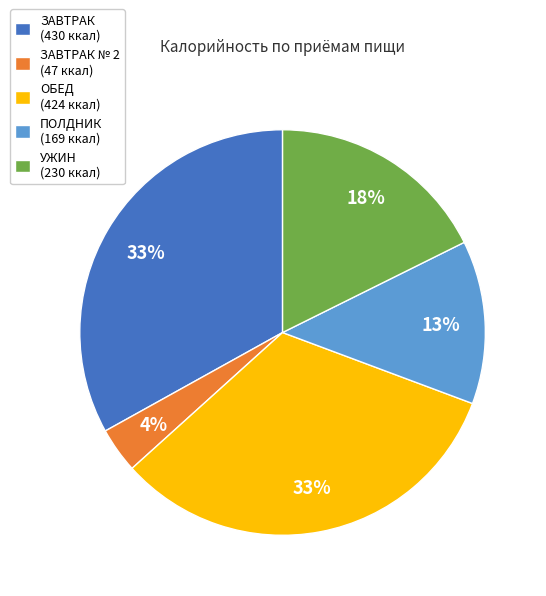

Is there a majority slice in this chart?

No